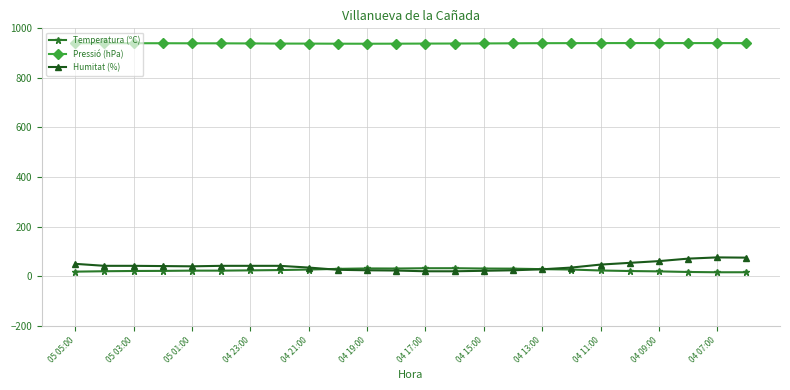

True or false: Pressió (hPa) and Humitat (%) intersect in this chart.

False